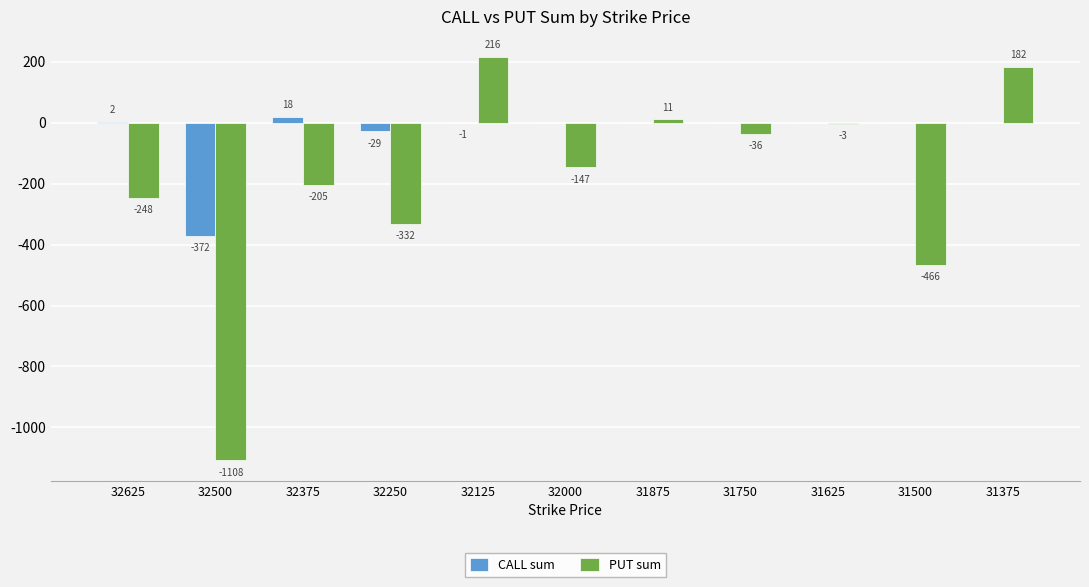

Are the bars horizontal?

No